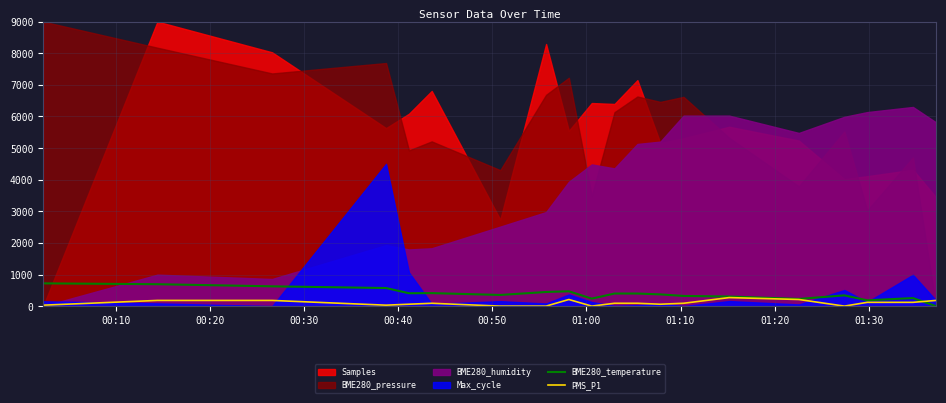

What is the highest value of the PMS_P1 series?

270.0